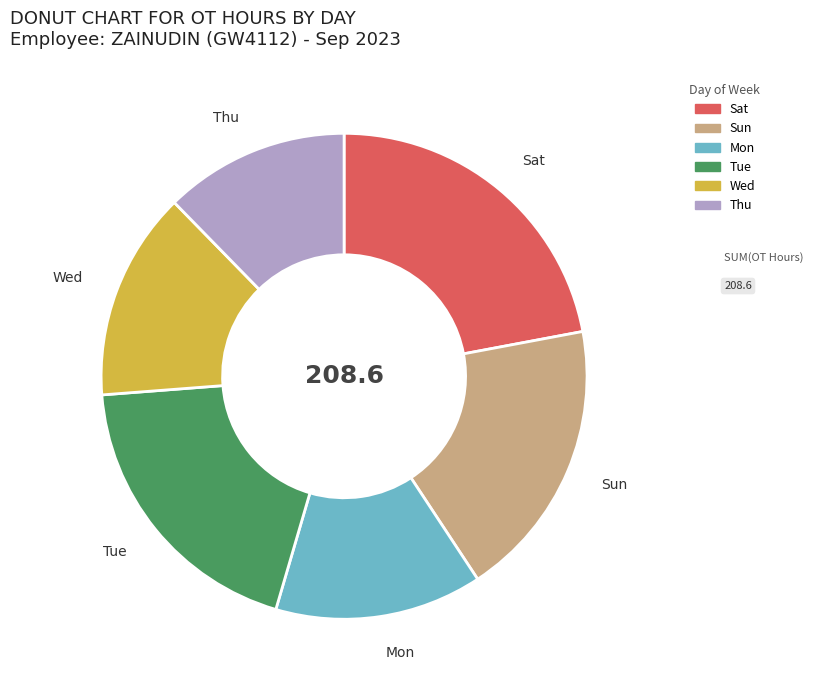

Is there a majority slice in this chart?

No